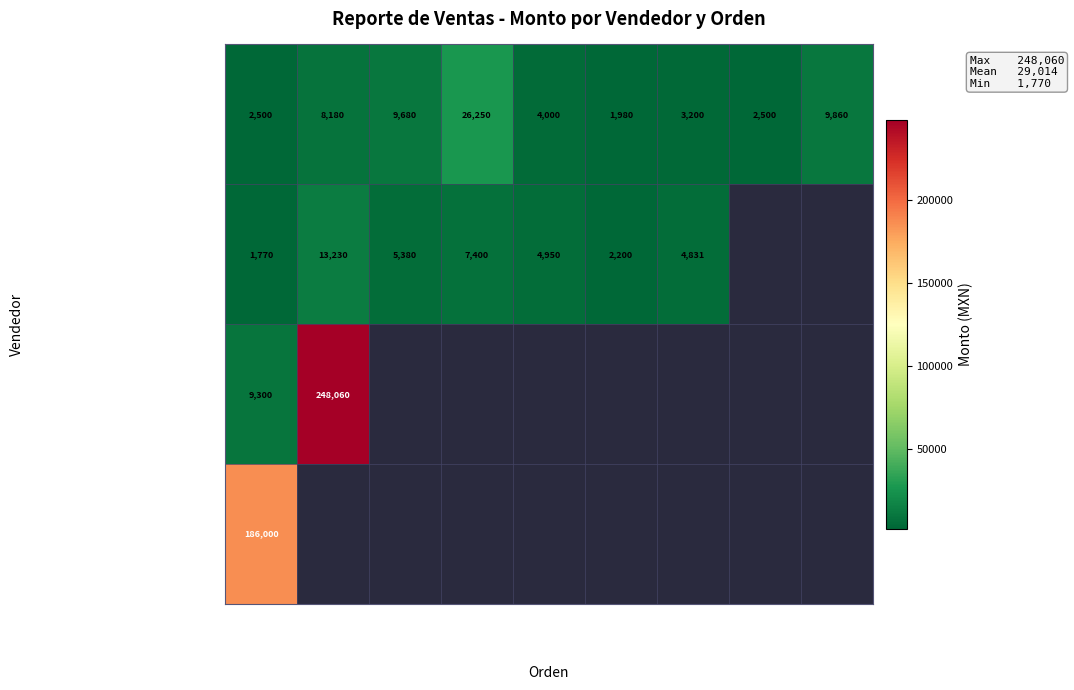

The value of Yessica Varas Sanchez at RV-CT-26642 is 26250. True or false?

True